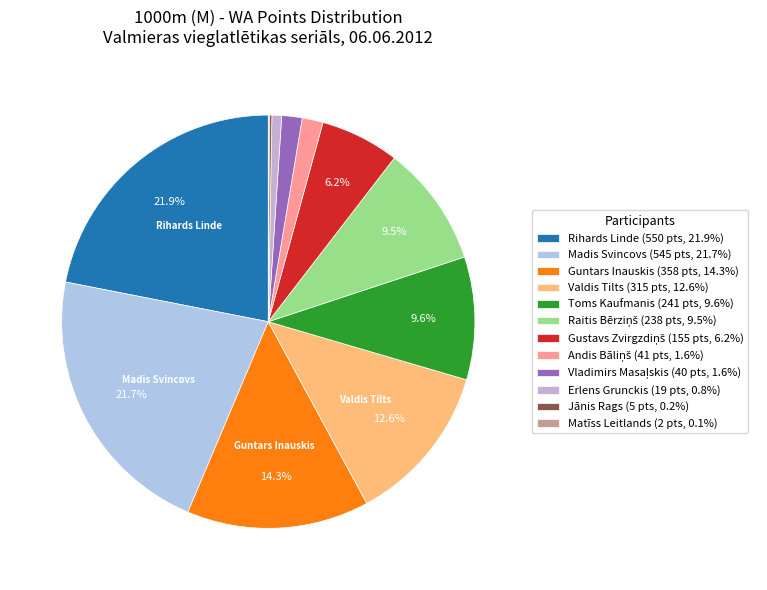

Is there a majority slice in this chart?

No